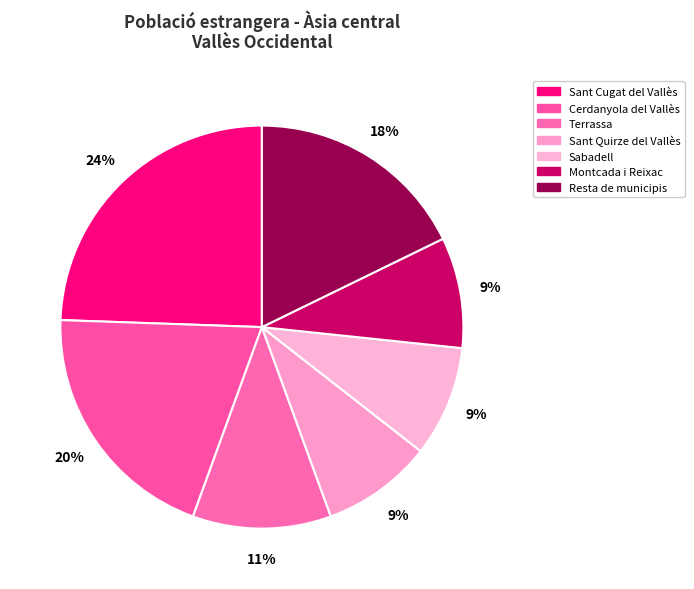

To the nearest percent, what percentage of the pie is Sant Cugat del Vallès?

24%